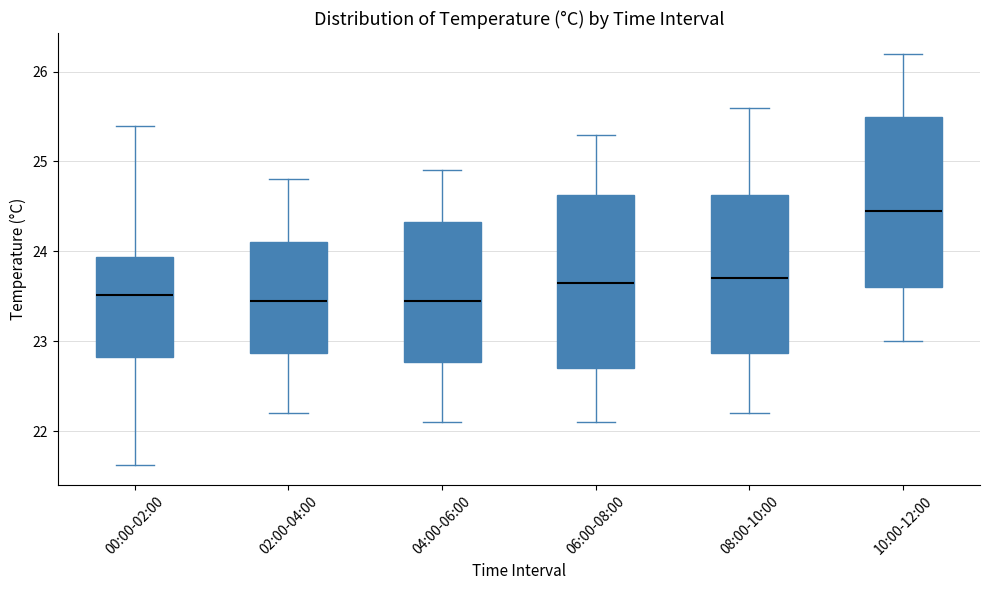

Reading left to right, read every box against the y-axis: the position of its median line, the range the box covers, and the ends of its whiskers. The values are not printed on the chart, so give them approximately, as read against the axis.

00:00-02:00: median 23.5, box 22.8 to 23.9, whiskers 21.6 to 25.4
02:00-04:00: median 23.5, box 22.9 to 24.1, whiskers 22.2 to 24.8
04:00-06:00: median 23.5, box 22.8 to 24.3, whiskers 22.1 to 24.9
06:00-08:00: median 23.7, box 22.7 to 24.6, whiskers 22.1 to 25.3
08:00-10:00: median 23.7, box 22.9 to 24.6, whiskers 22.2 to 25.6
10:00-12:00: median 24.5, box 23.6 to 25.5, whiskers 23.0 to 26.2